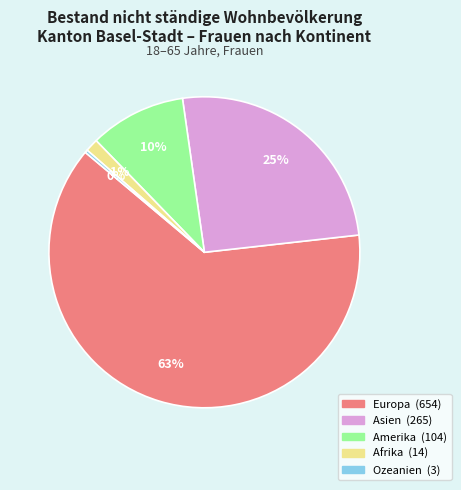

Rank the categories by value from highest to lowest.

Europa, Asien, Amerika, Afrika, Ozeanien